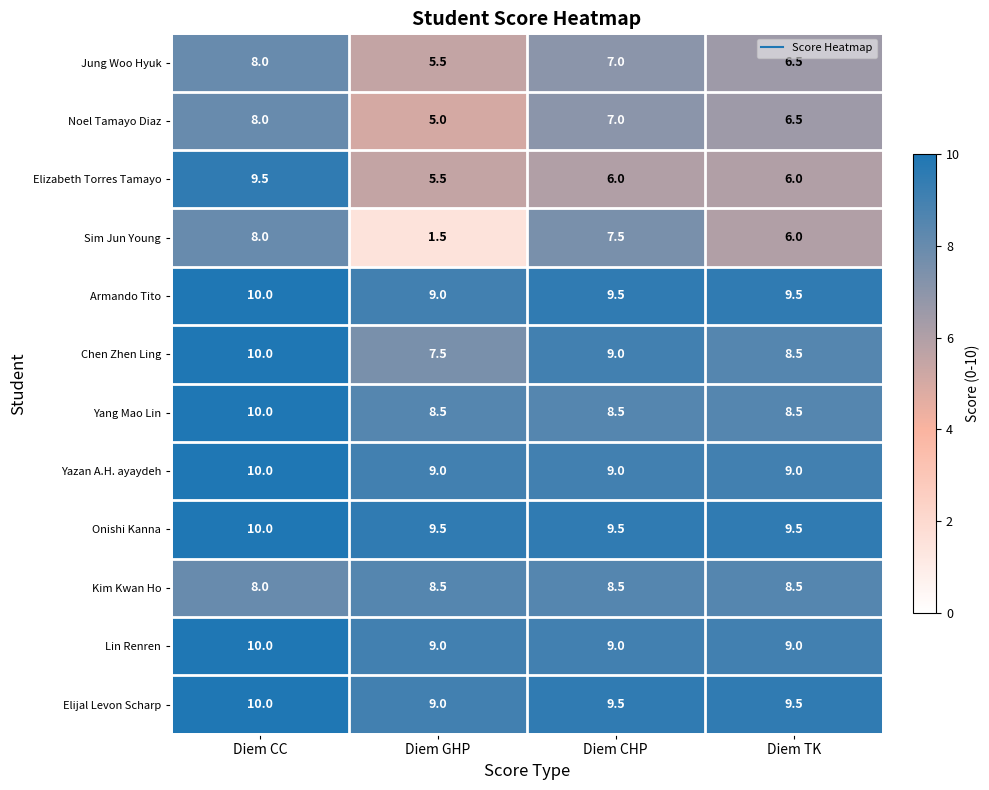

The value of Elijal Levon Scharp at Diem CC is 10.0. True or false?

True